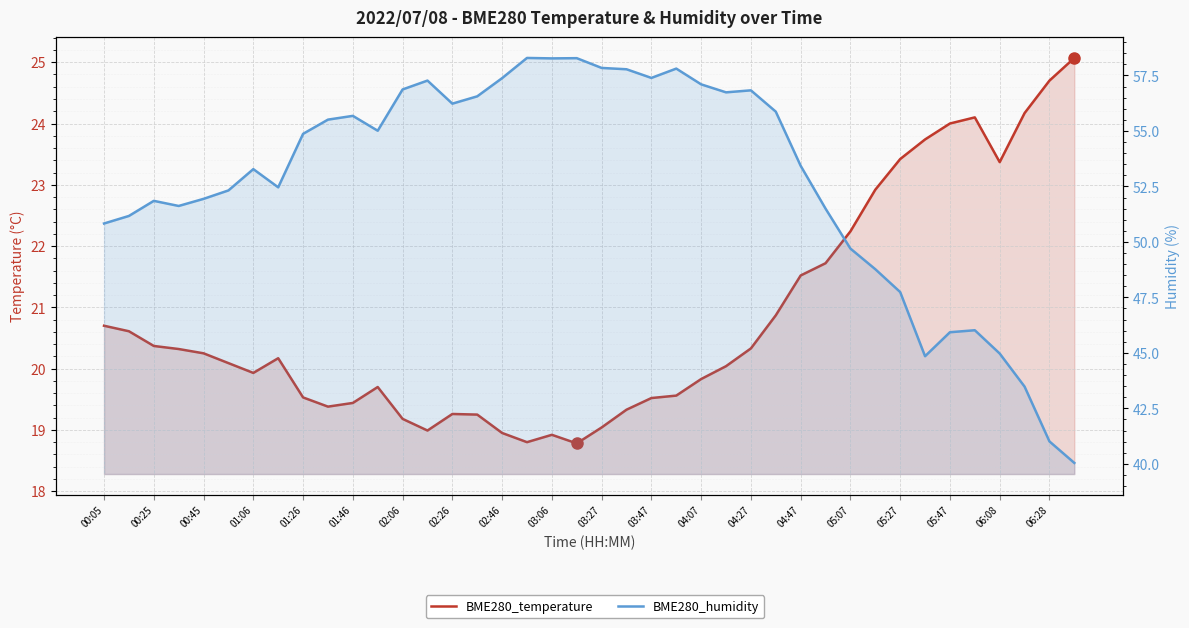

Which category has the lowest value across all series?

06:28